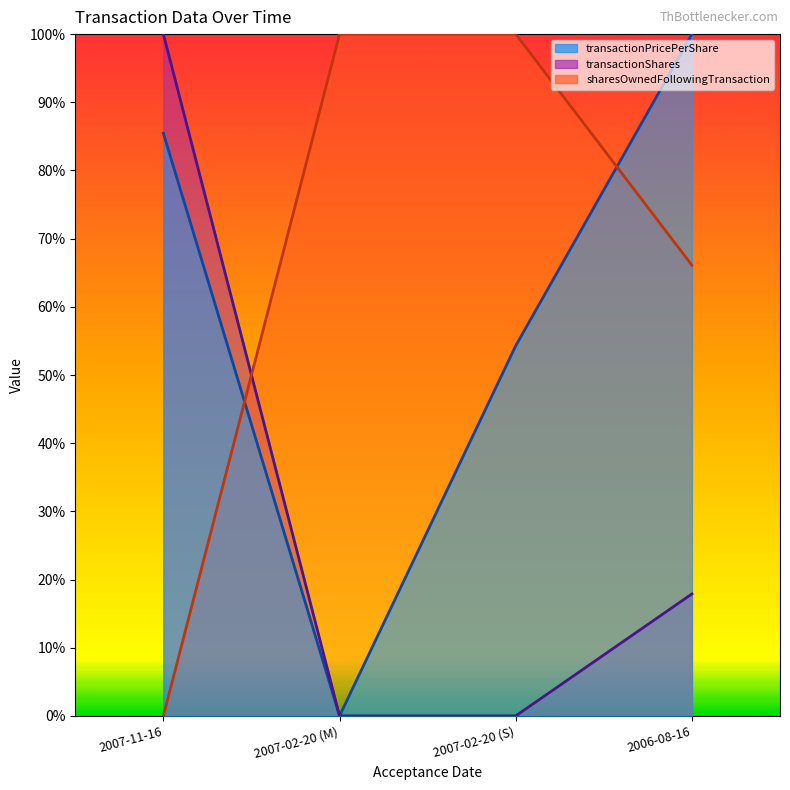

Is it true that sharesOwnedFollowingTransaction equals 0.6 at 2007-11-16?

False